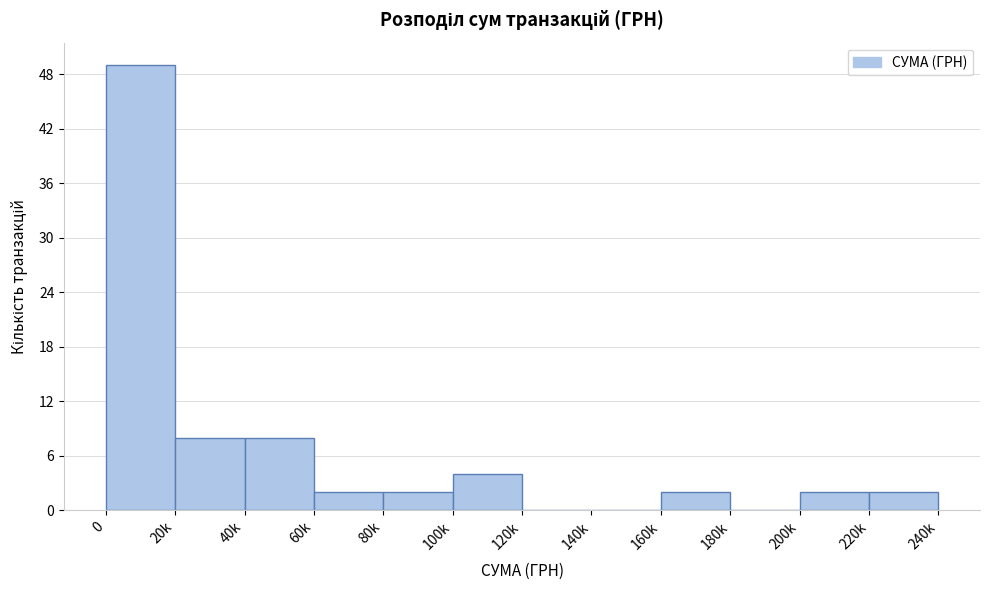

Reading left to right, extract all data points from this chart.

0=49	20k=8	40k=8	60k=2	80k=2	100k=4	120k=0	140k=0	160k=2	180k=0	200k=2	220k=2